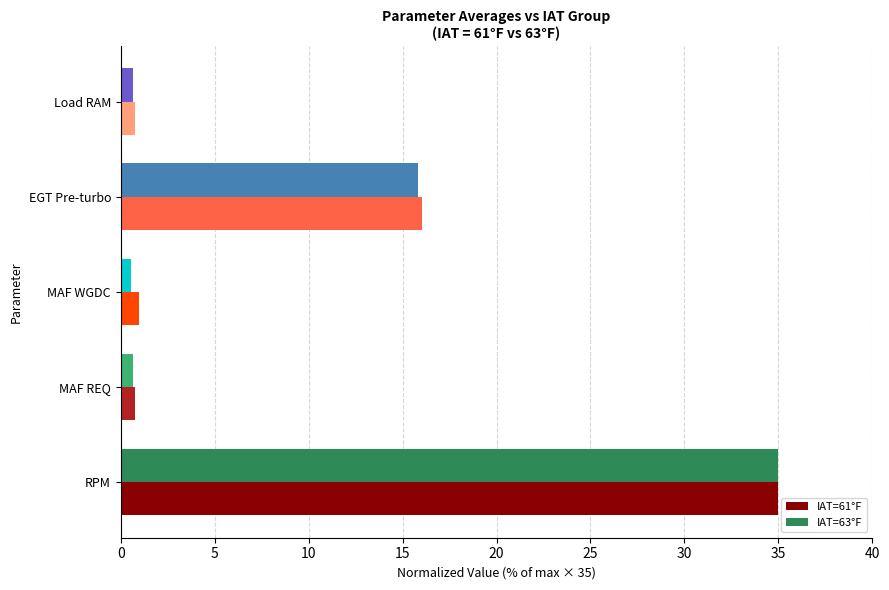

At which category is the sum across all series the highest?

RPM